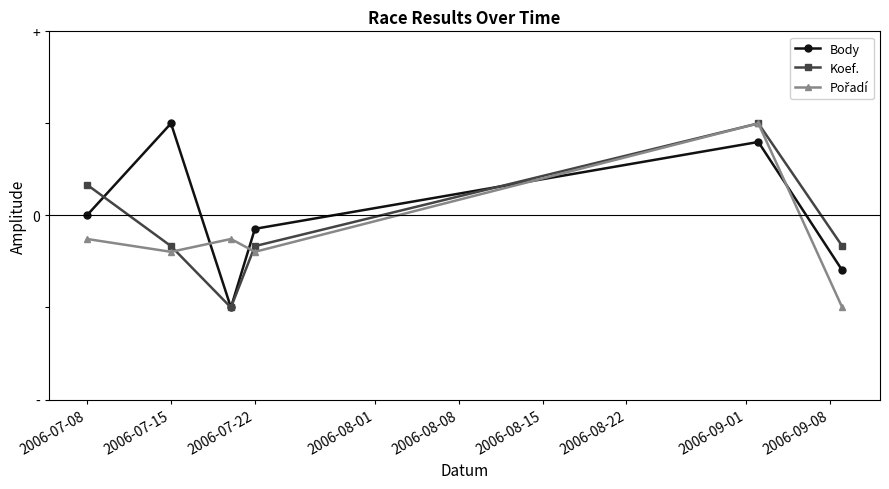

Where do Pořadí and Body first cross each other?

2006-07-15 and 2006-07-22